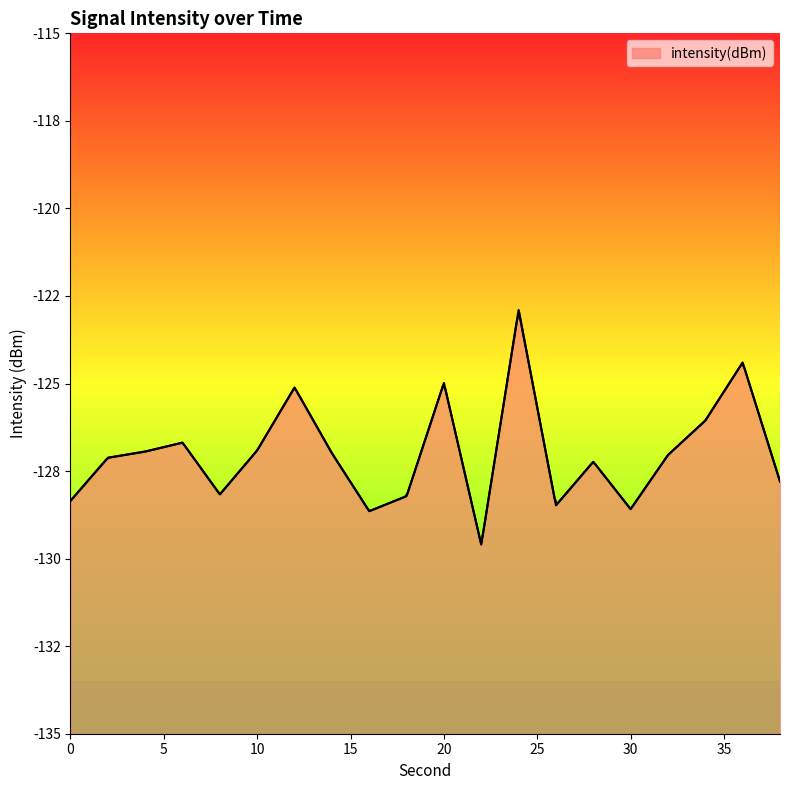

At which category does the chart reach its minimum across all series?

22